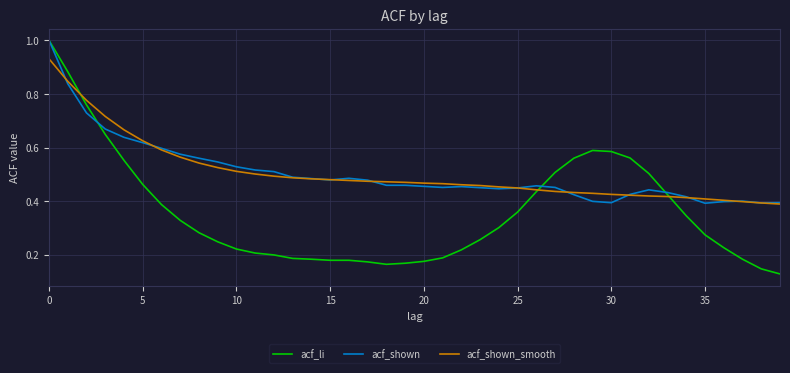

What is the highest value of the acf_li series?

1.0